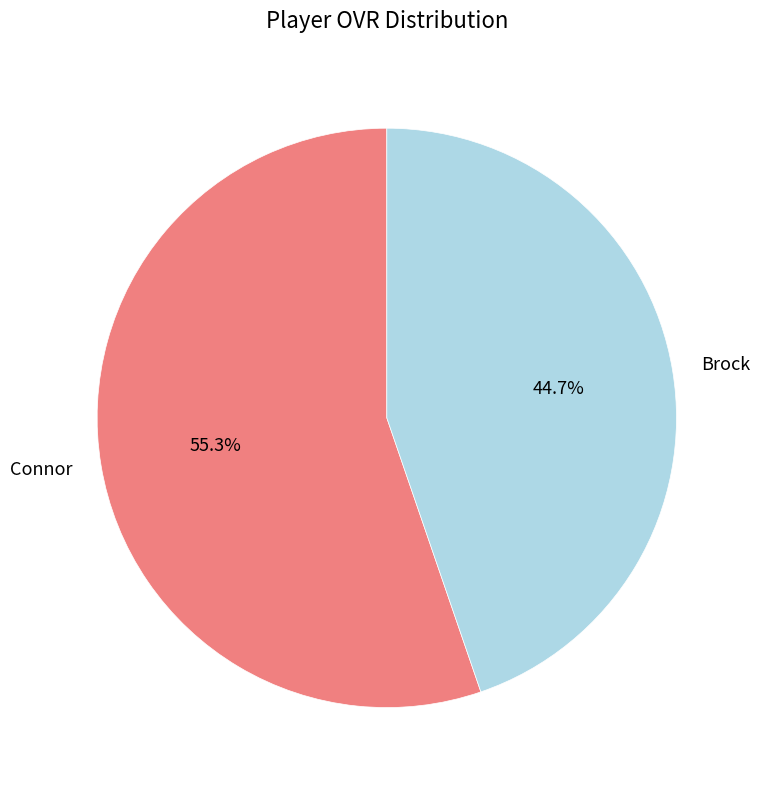

Combined, what portion of the pie is Connor and Brock?

100.0%